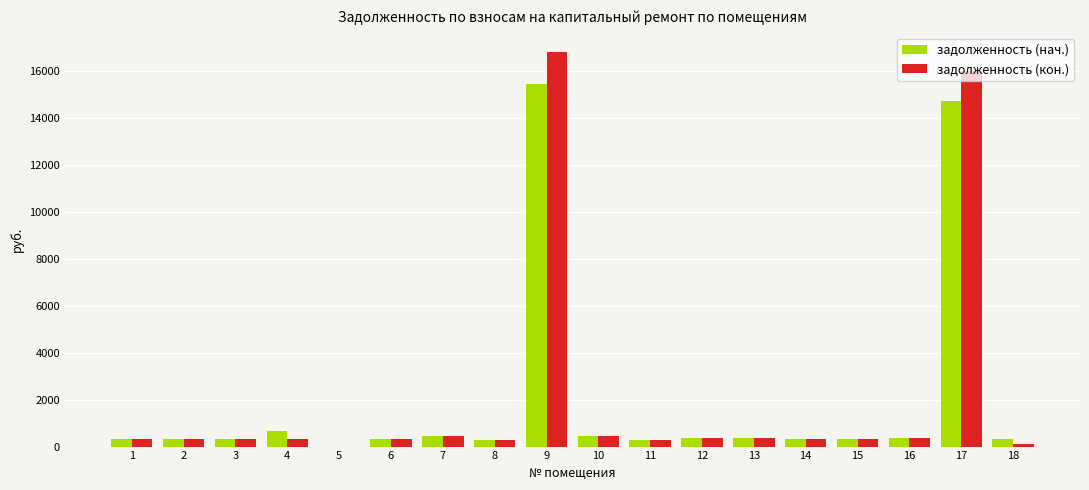

The value of задолженность (кон.) at 9 is 16799.3. True or false?

True